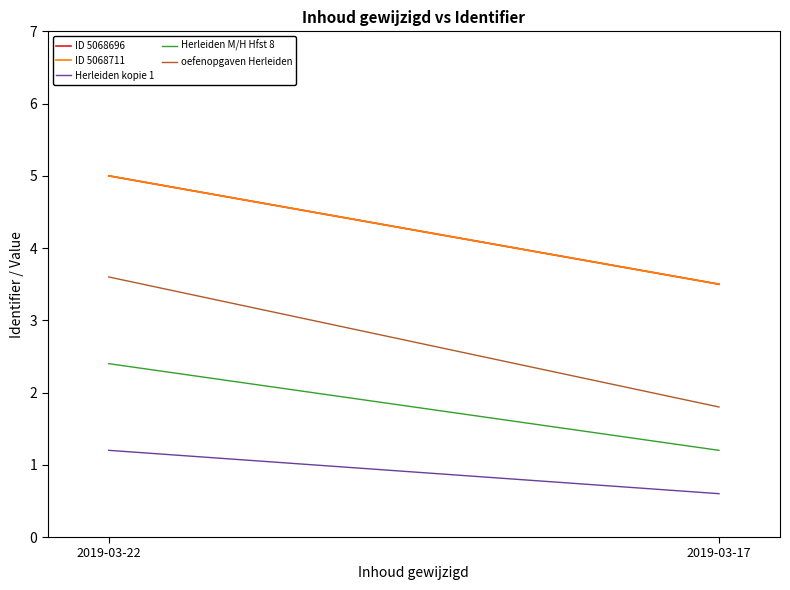

How many lines are shown in the chart?

5